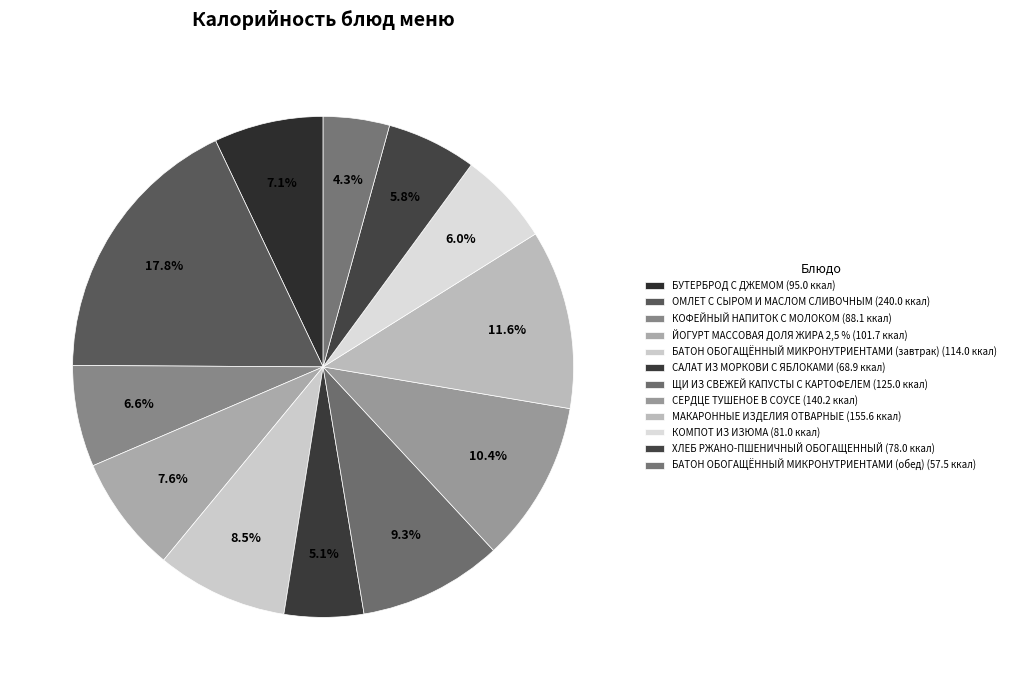

How many segments does this pie chart have?

12